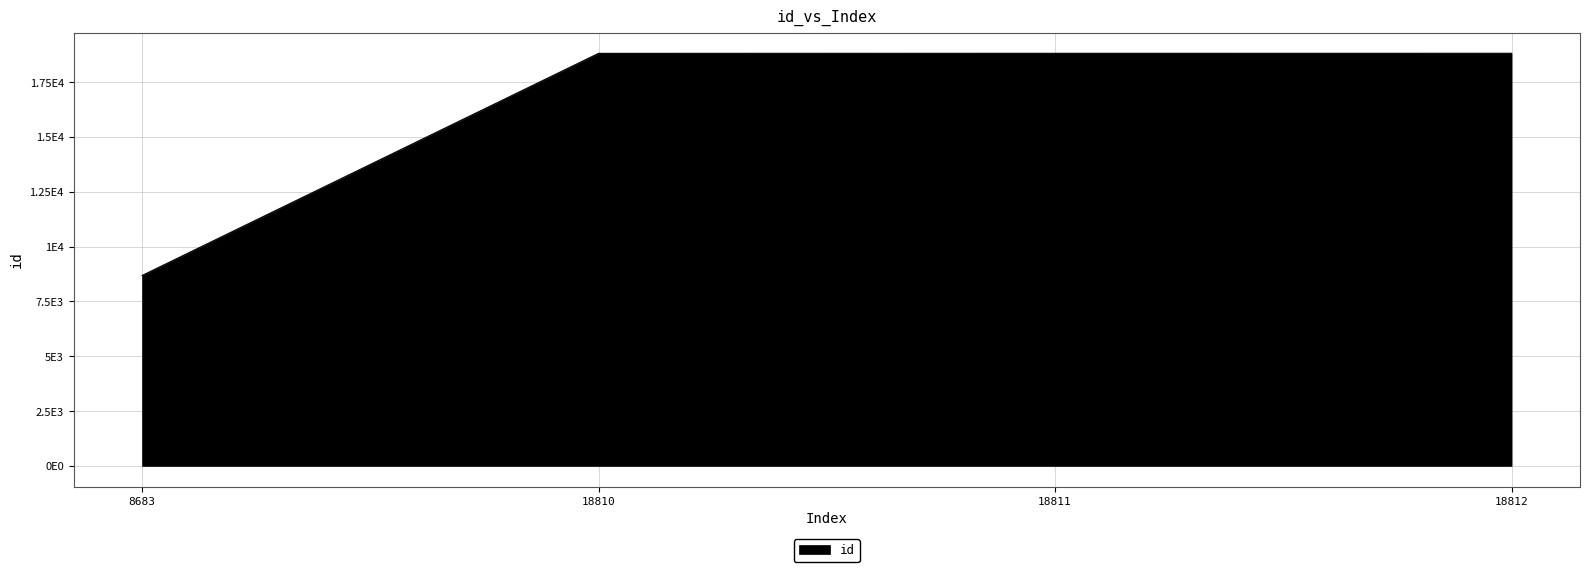

Approximately how many times larger is the value at 18812 compared to 18811?

1.0